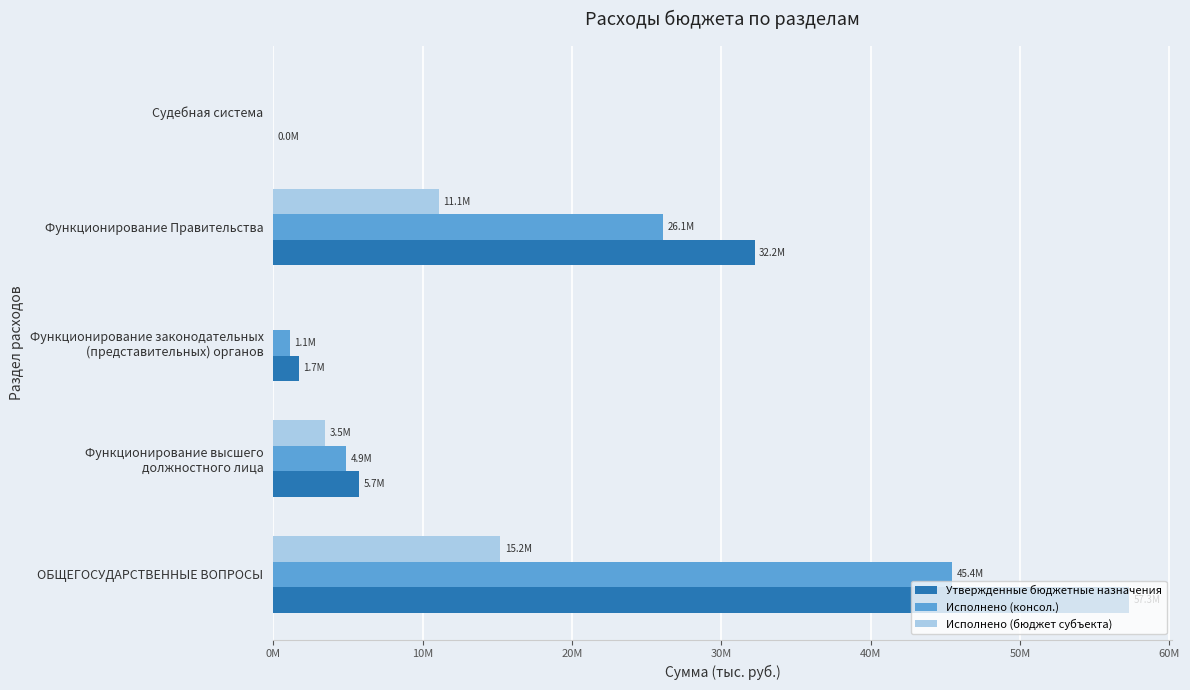

What are all the series names shown in the legend?

Утвержденные бюджетные назначения, Исполнено (консол.), Исполнено (бюджет субъекта)